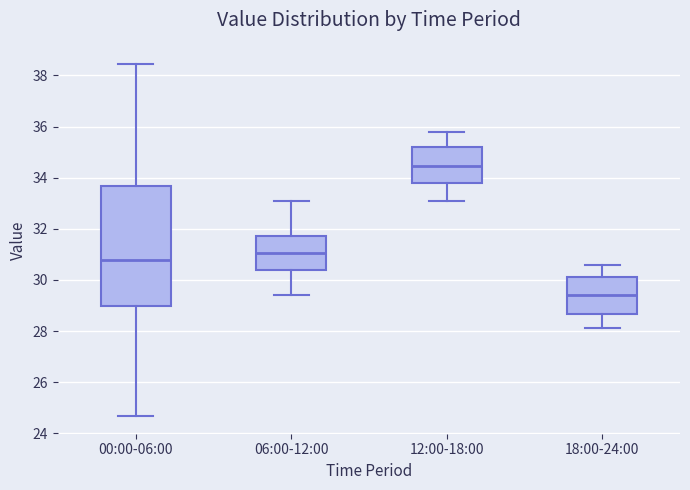

Which box has the lowest median line?

18:00-24:00